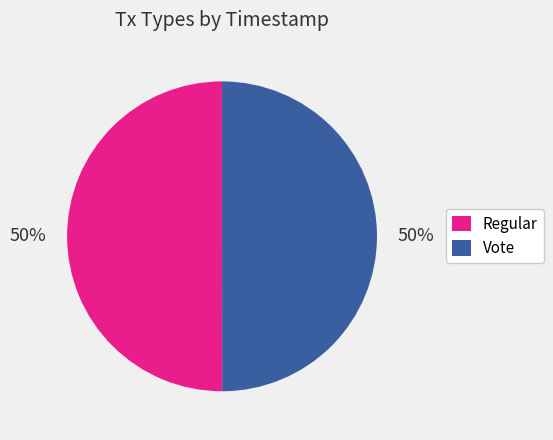

To the nearest percent, what percentage of the pie is Regular?

50%